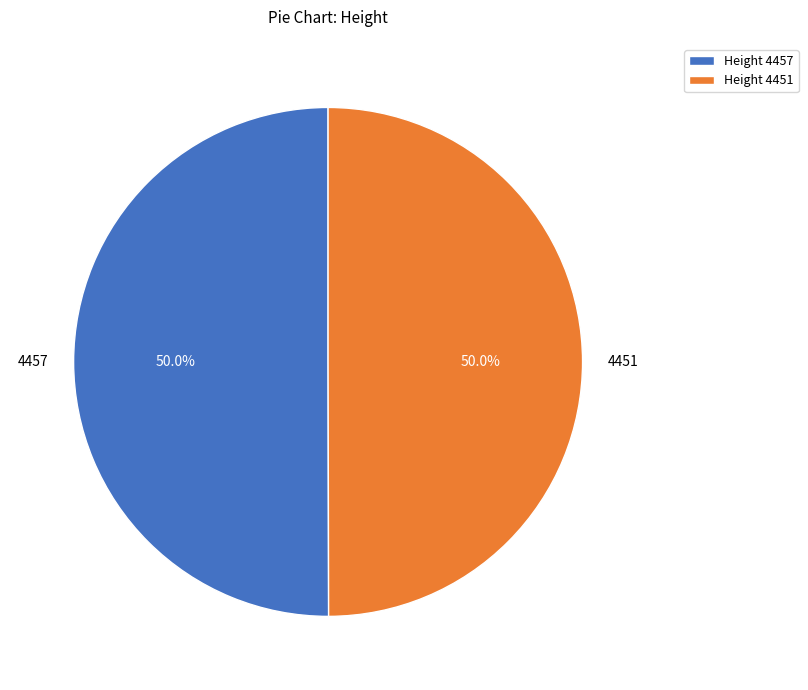

Count the number of slices in the pie.

2